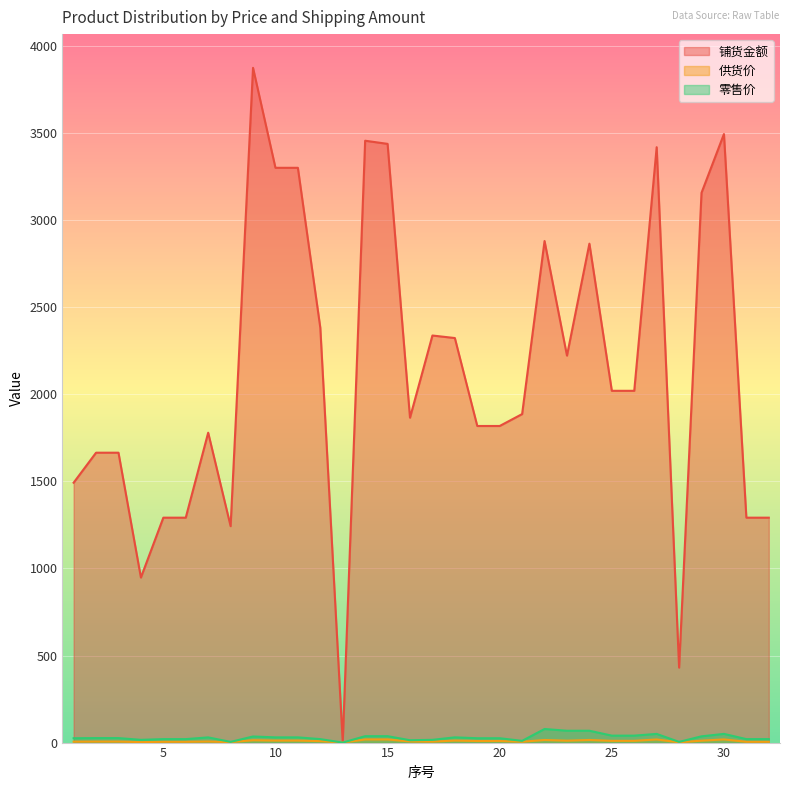

Between 4 and 9, which is larger?

9